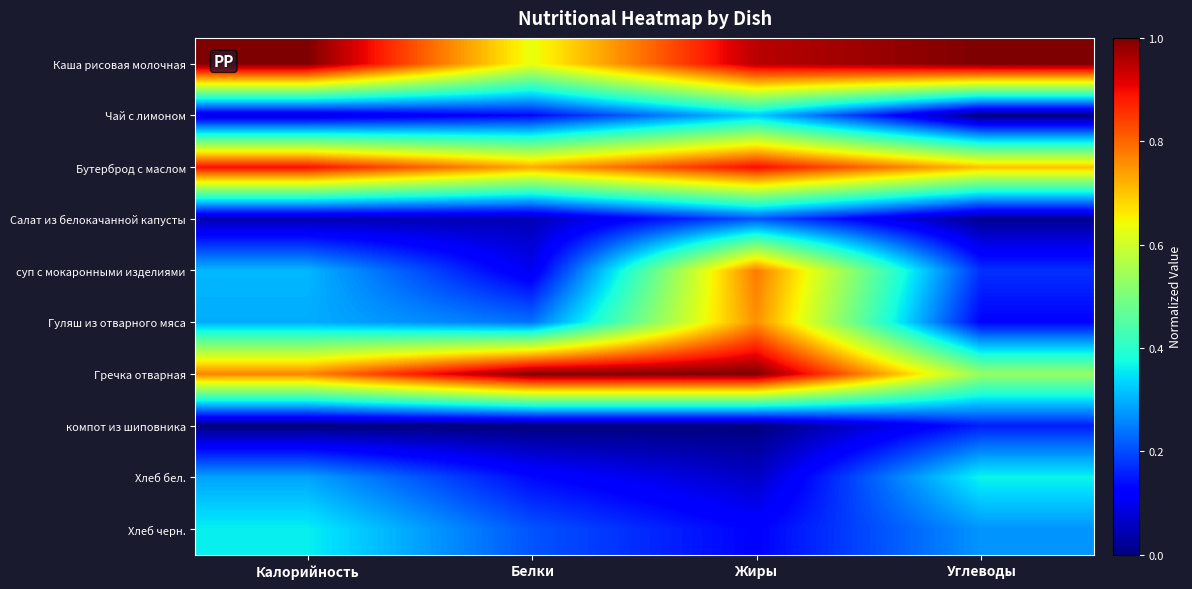

Reading right to left, what are all the values shown in this chart?

Каша рисовая молочная: Углеводы=1.0	Жиры=0.9	Белки=0.6	Калорийность=1.0
Чай с лимоном: Углеводы=0.0	Жиры=0.3	Белки=0.1	Калорийность=0.1
Бутерброд с маслом: Углеводы=0.7	Жиры=0.9	Белки=0.7	Калорийность=0.9
Салат из белокачанной капусты: Углеводы=0.0	Жиры=0.2	Белки=0.0	Калорийность=0.0
суп с мокаронными изделиями: Углеводы=0.2	Жиры=0.8	Белки=0.1	Калорийность=0.3
Гуляш из отварного мяса: Углеводы=0.1	Жиры=0.8	Белки=0.2	Калорийность=0.3
Гречка отварная: Углеводы=0.5	Жиры=1.0	Белки=1.0	Калорийность=0.8
компот из шиповника: Углеводы=0.2	Жиры=0.0	Белки=0.0	Калорийность=0.0
Хлеб бел.: Углеводы=0.4	Жиры=0.1	Белки=0.1	Калорийность=0.3
Хлеб черн.: Углеводы=0.3	Жиры=0.1	Белки=0.2	Калорийность=0.4